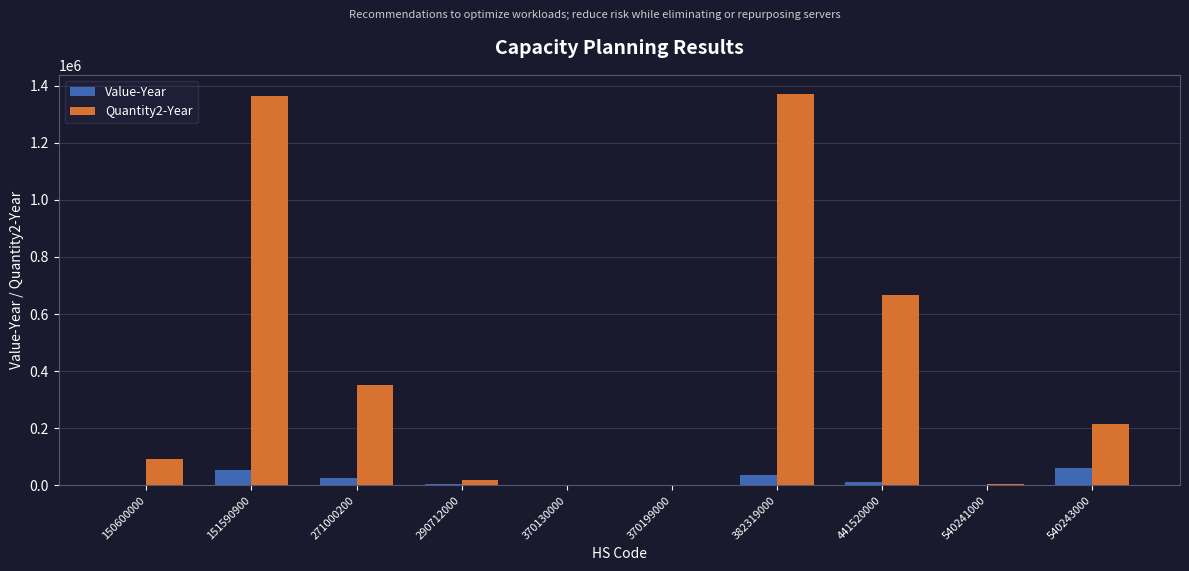

What is the maximum value shown in the chart?

1369140